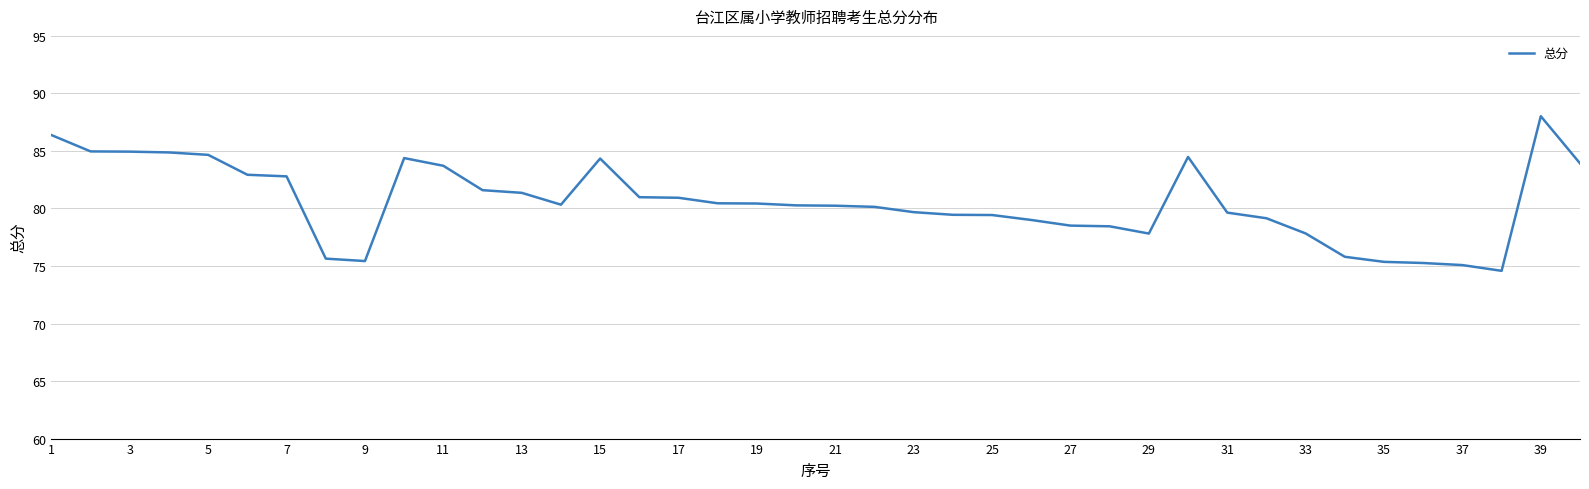

What is the greatest value displayed?

88.0